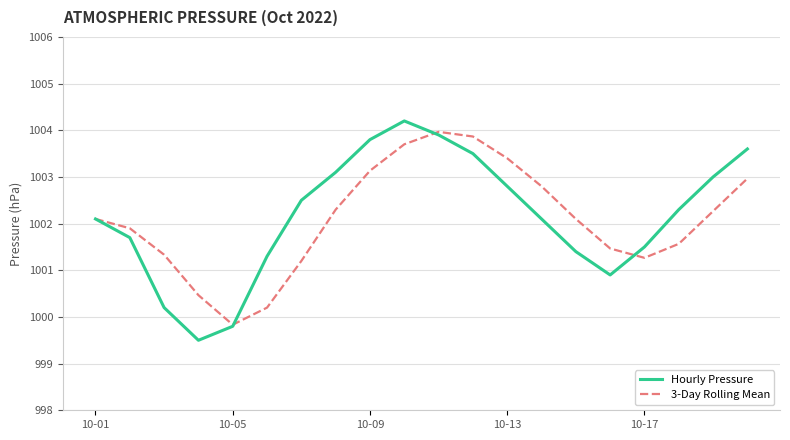

What is the minimum value shown in the chart?

999.5